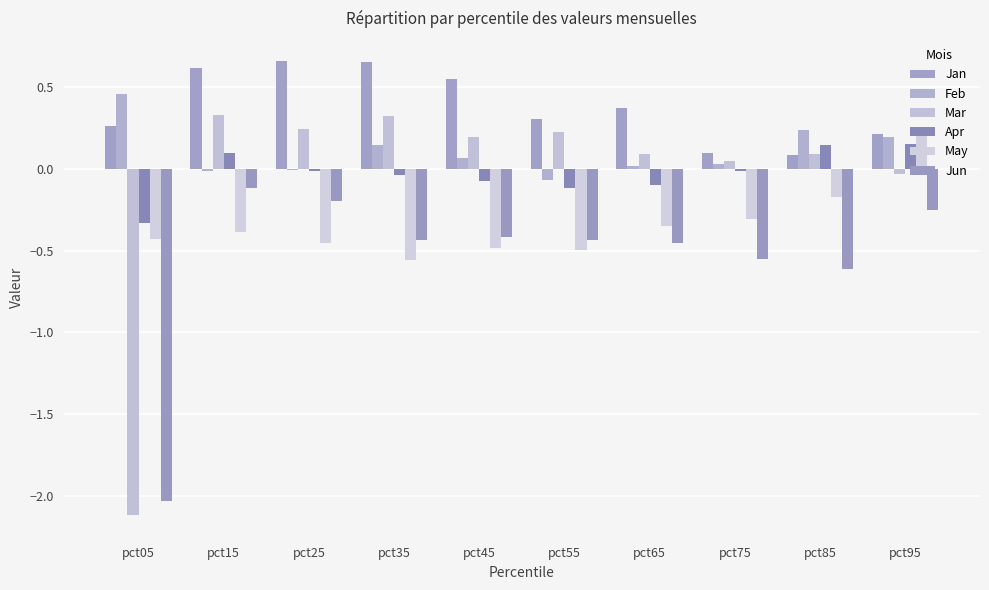

At which category is the sum across all series the highest?

pct15